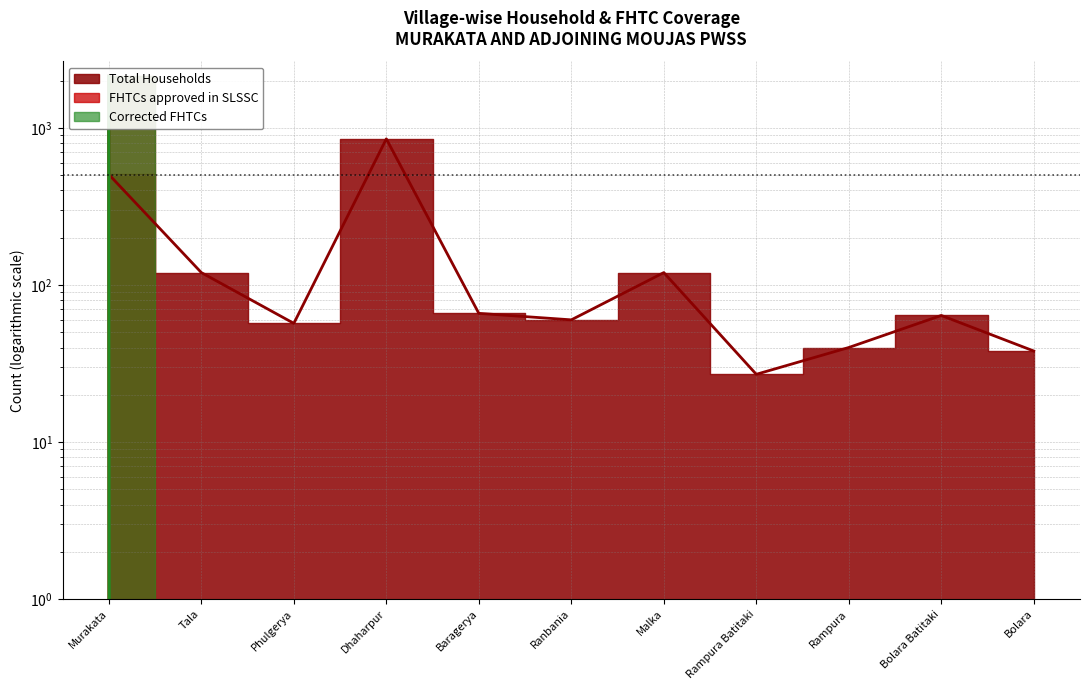

Which category has the lowest value across all series?

Tala